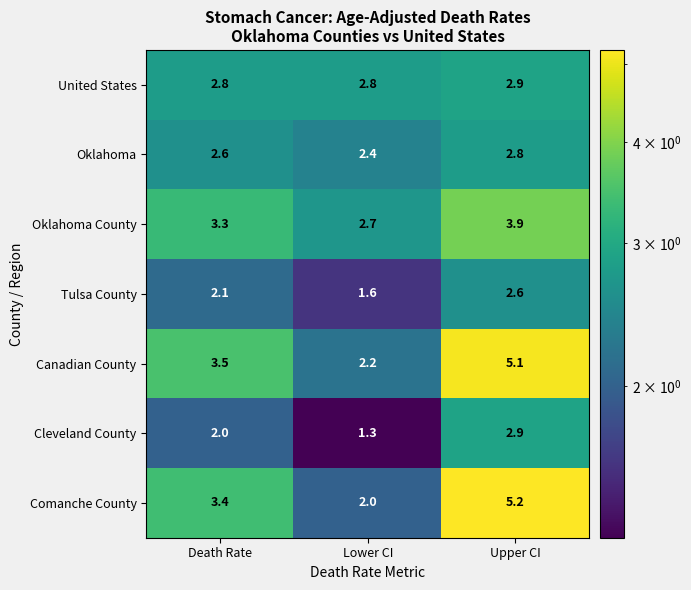

What is the maximum value for Comanche County?

5.2